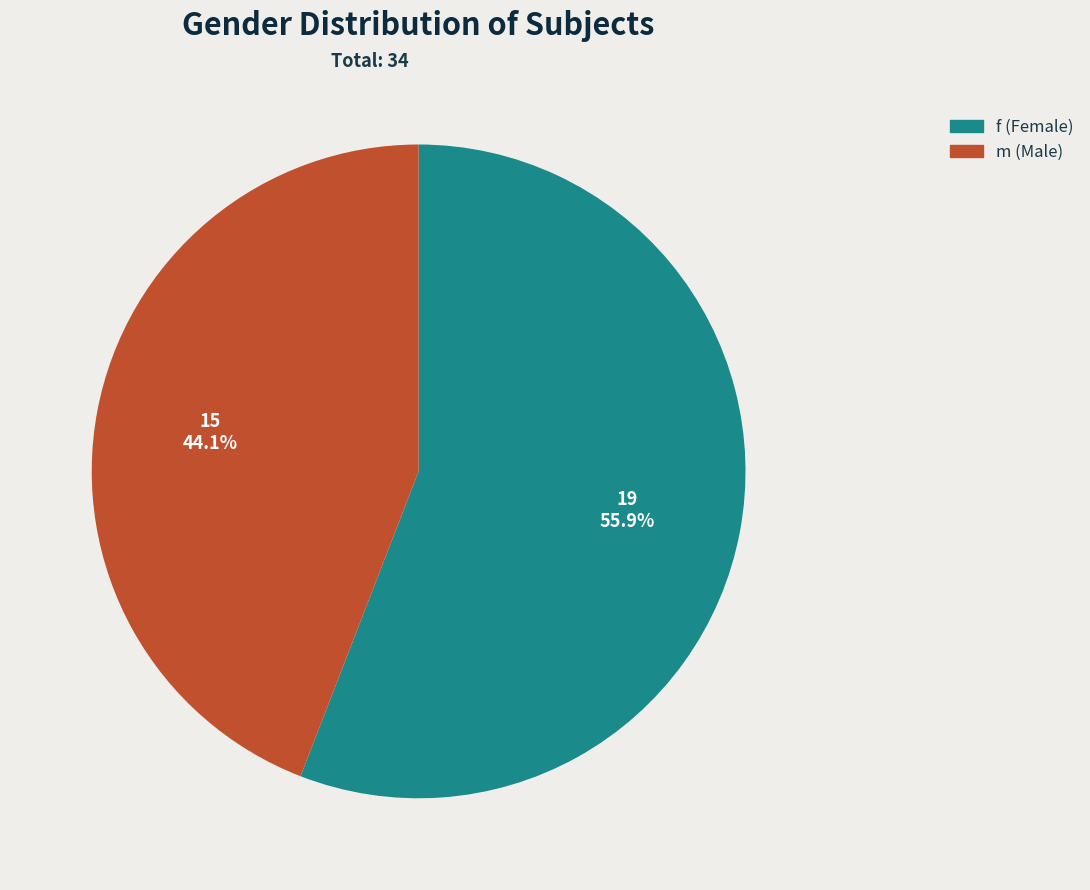

What portion of the pie excludes f?

44.1%